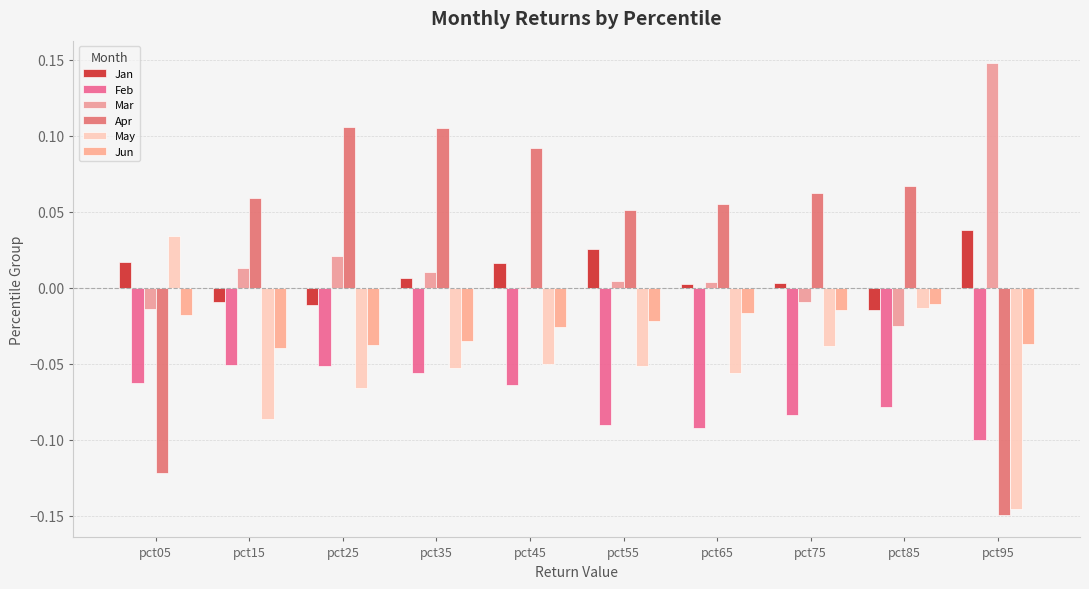

Which series has the largest range (max minus min)?

Apr